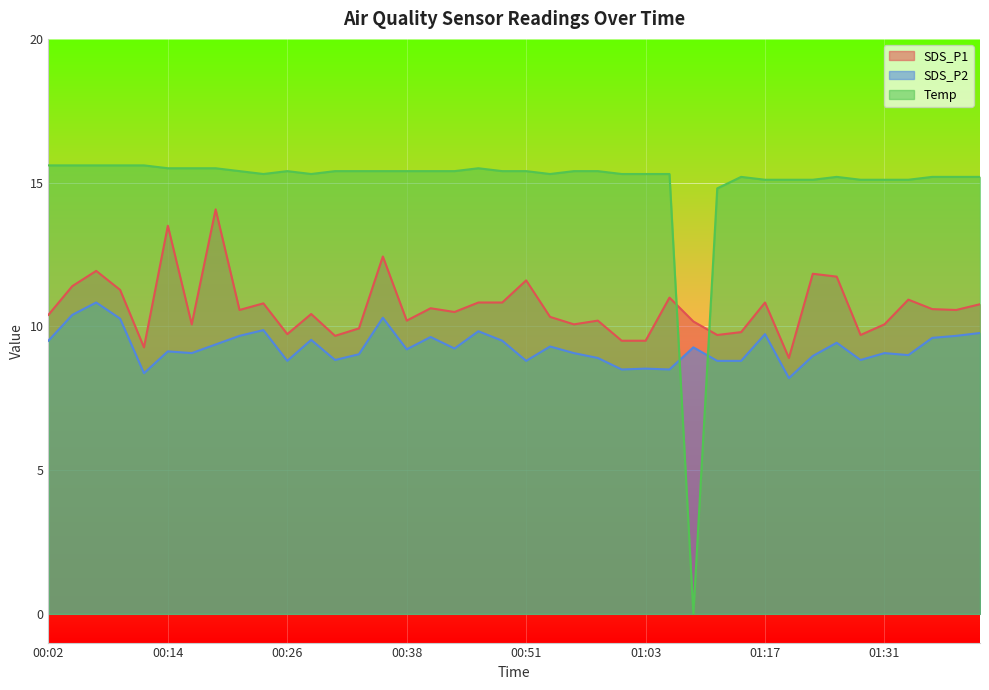

What is the value of the SDS_P2 point at the 13th from the left?

8.8